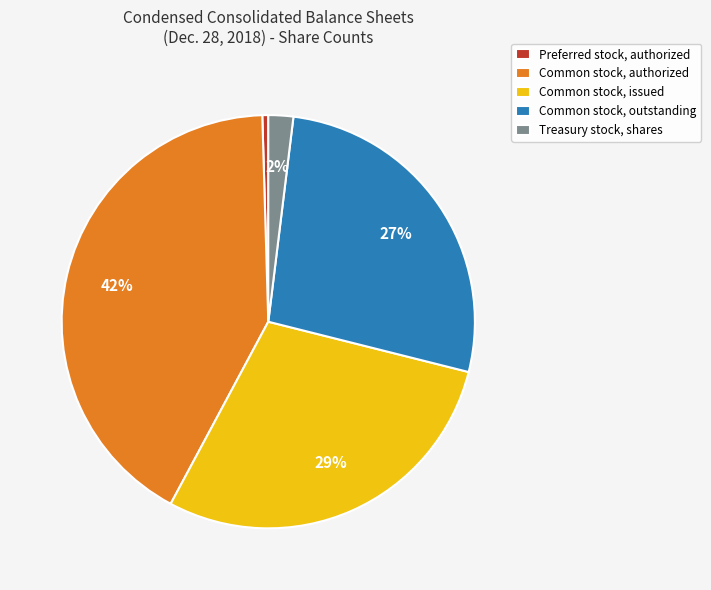

How many slices are in this pie chart?

5